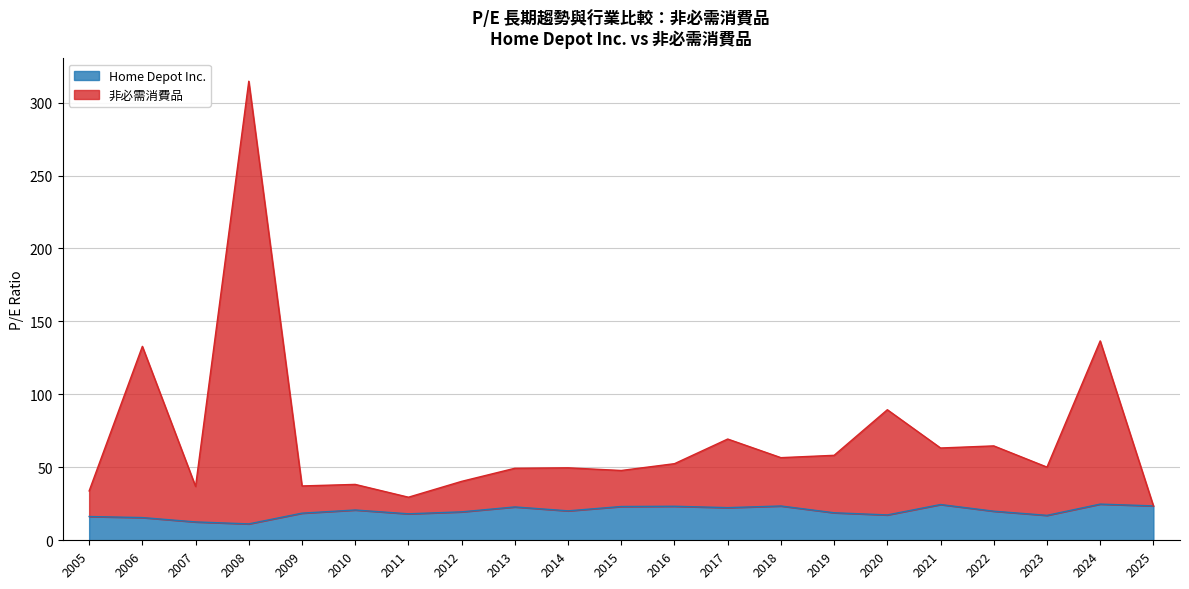

At which category is the sum across all series the highest?

2008